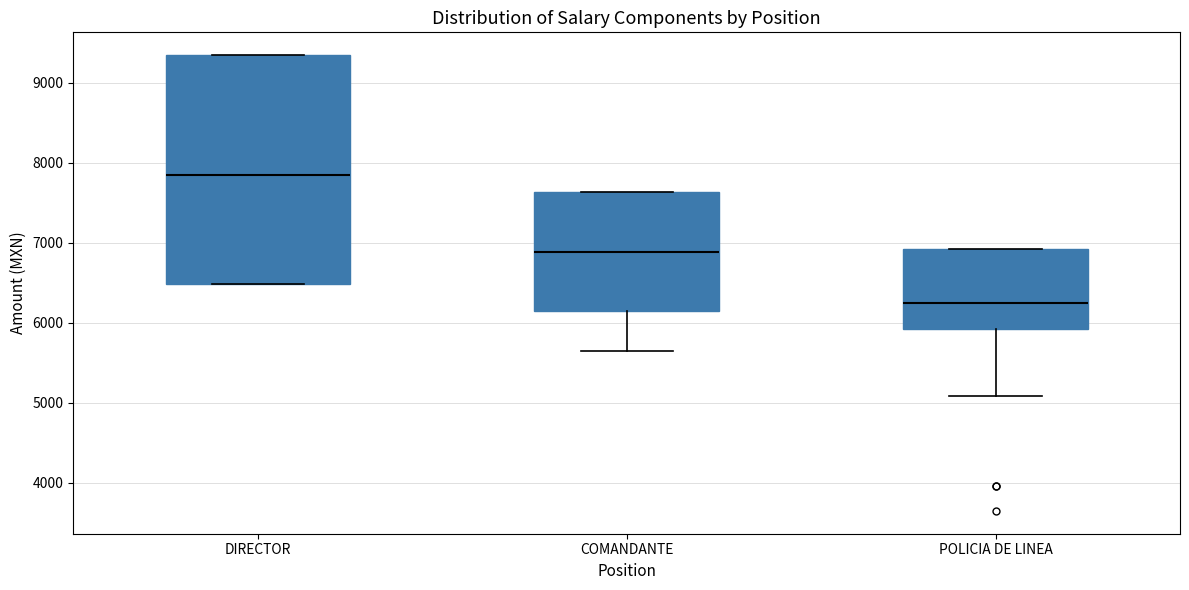

Reading left to right, read every box against the y-axis: the position of its median line, the range the box covers, and the ends of its whiskers. The values are not printed on the chart, so give them approximately, as read against the axis.

DIRECTOR: median 7800, box 6500 to 9300, whiskers 6500 to 9300
COMANDANTE: median 6900, box 6100 to 7600, whiskers 5600 to 7600
POLICIA DE LINEA: median 6300, box 5900 to 6900, whiskers 5100 to 6900